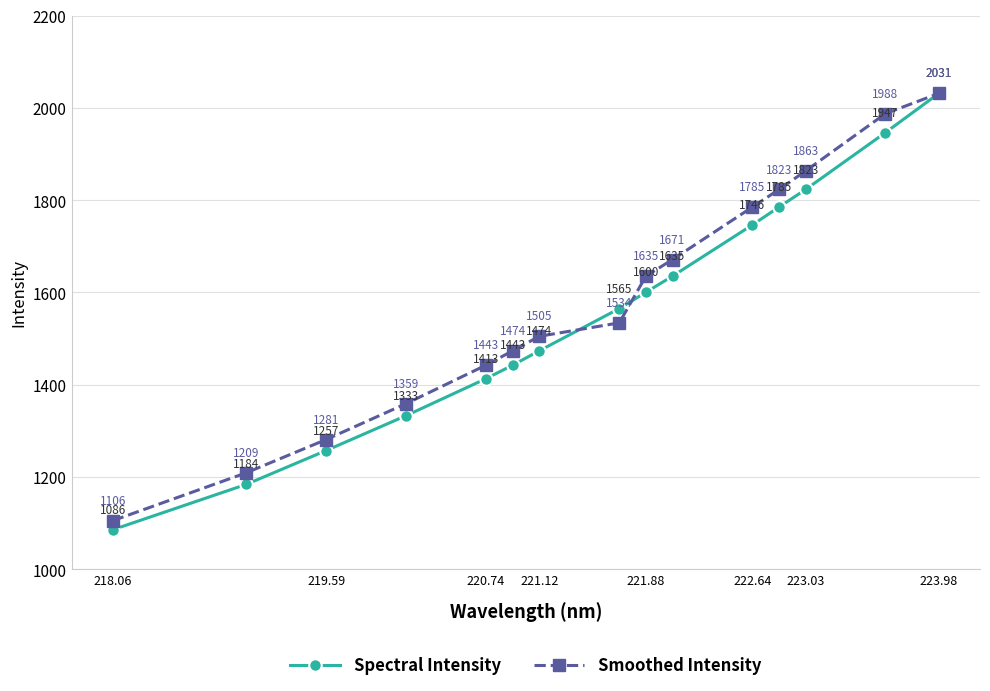

List the series in order of their overall mean, highest first.

Smoothed Intensity, Spectral Intensity